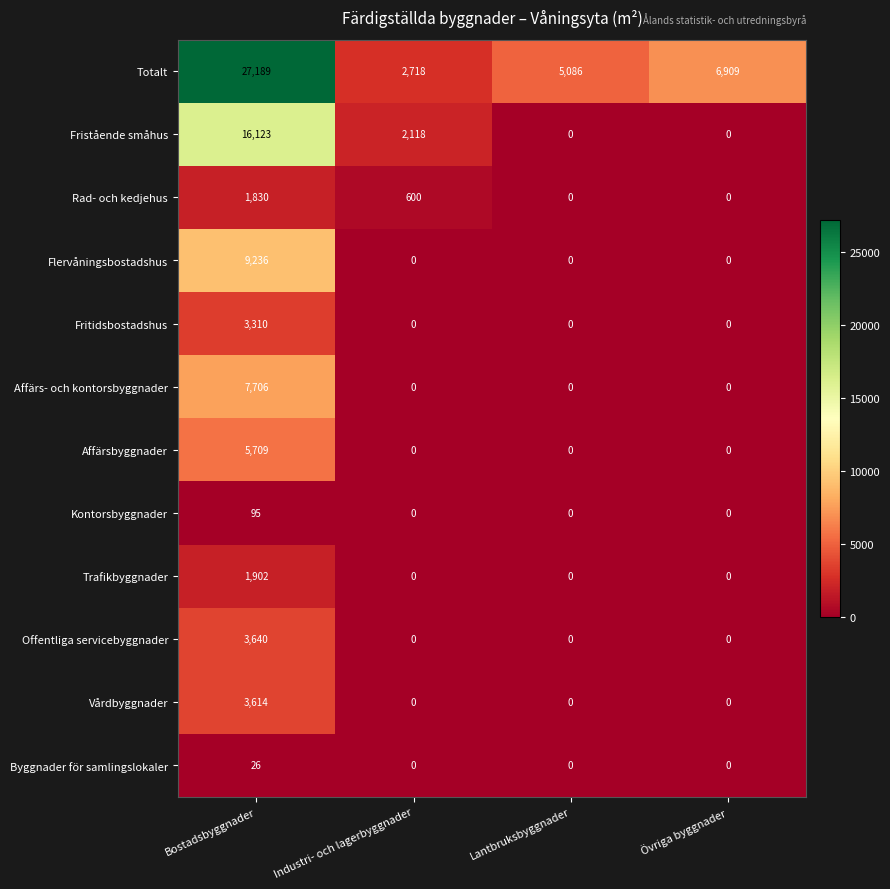

Where is Fristående småhus nearest to the value 8061?

Industri- och lagerbyggnader